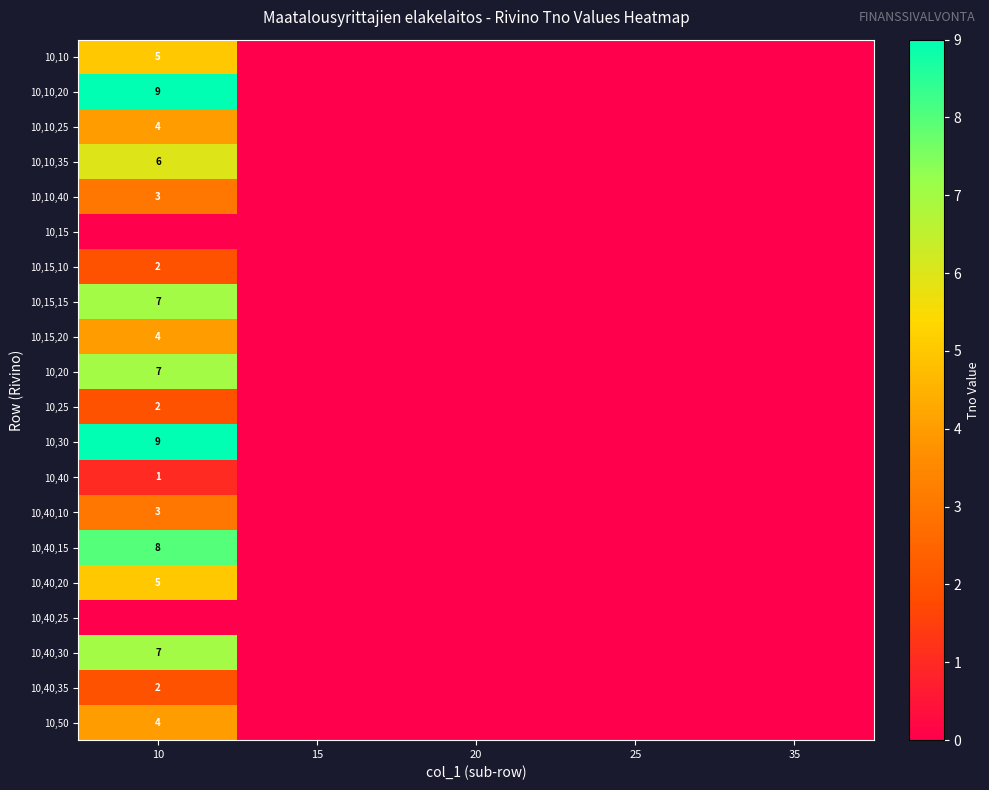

How many data points does each series have?

5